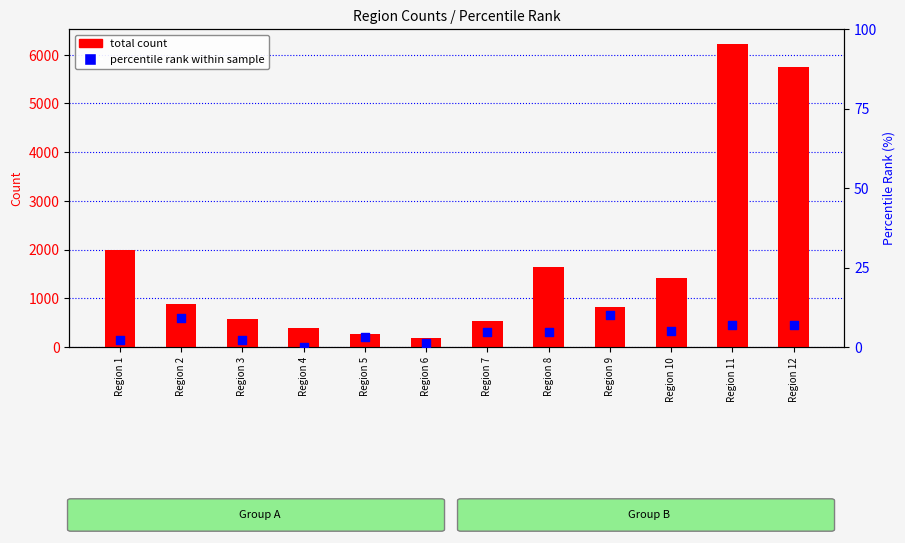

At how many categories does at least one series exceed 4228?

2